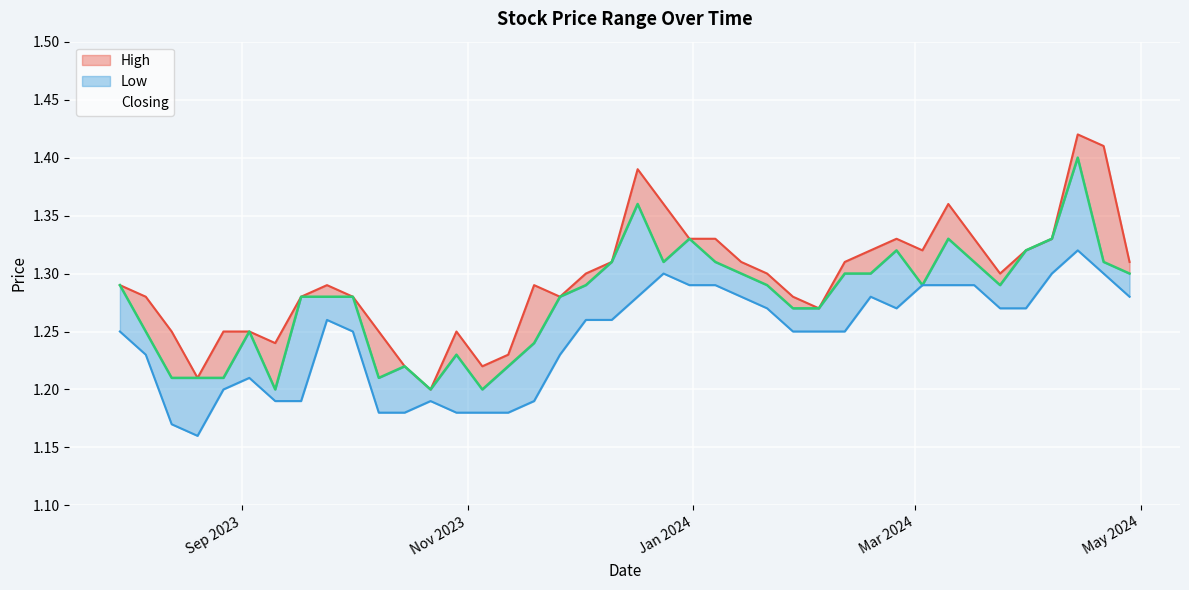

What are all the series names shown in the legend?

High, Closing, Low